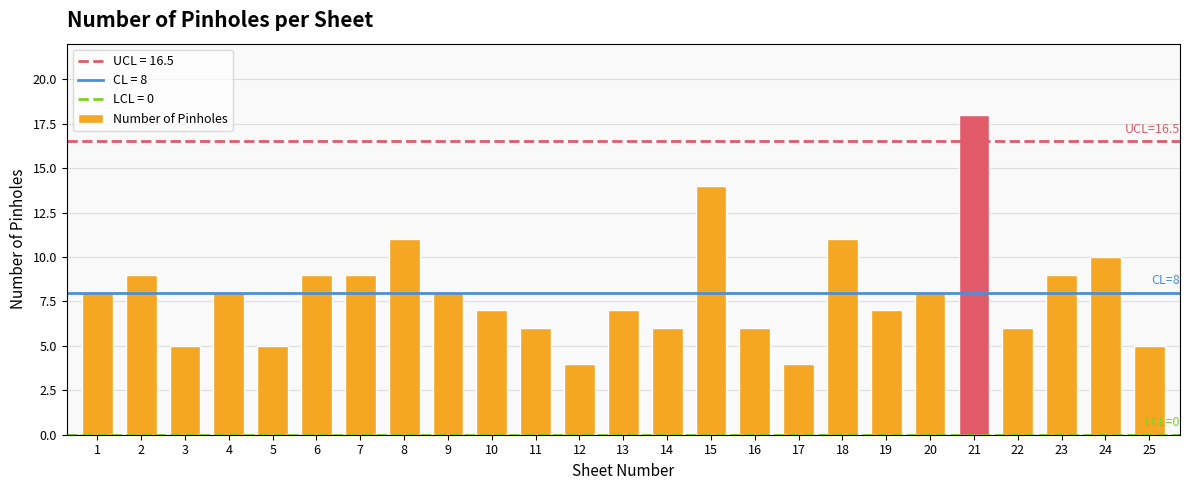

True or false: the data shows 27 at 21.

False